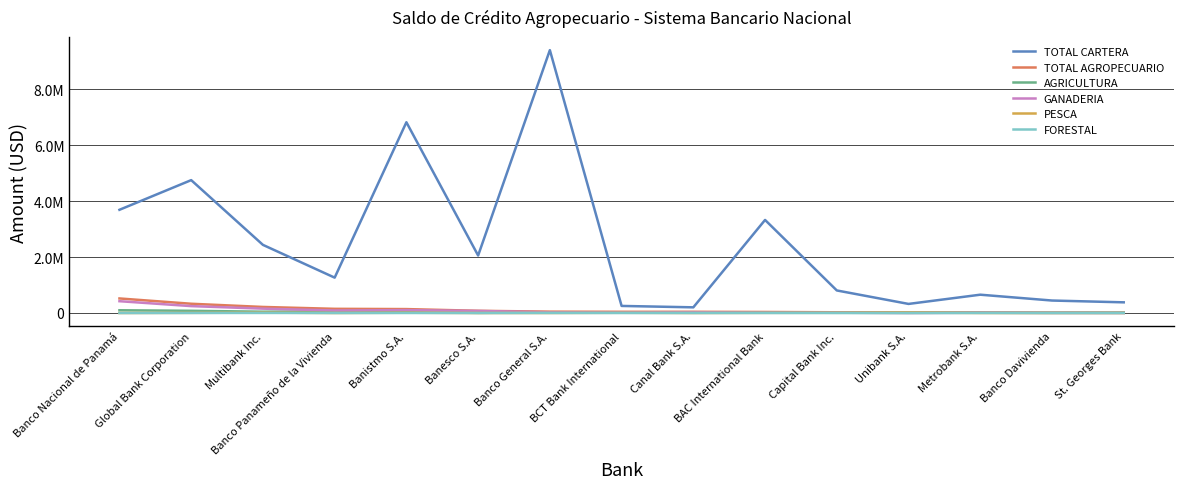

What are all the series names shown in the legend?

TOTAL CARTERA, TOTAL AGROPECUARIO, AGRICULTURA, GANADERIA, PESCA, FORESTAL